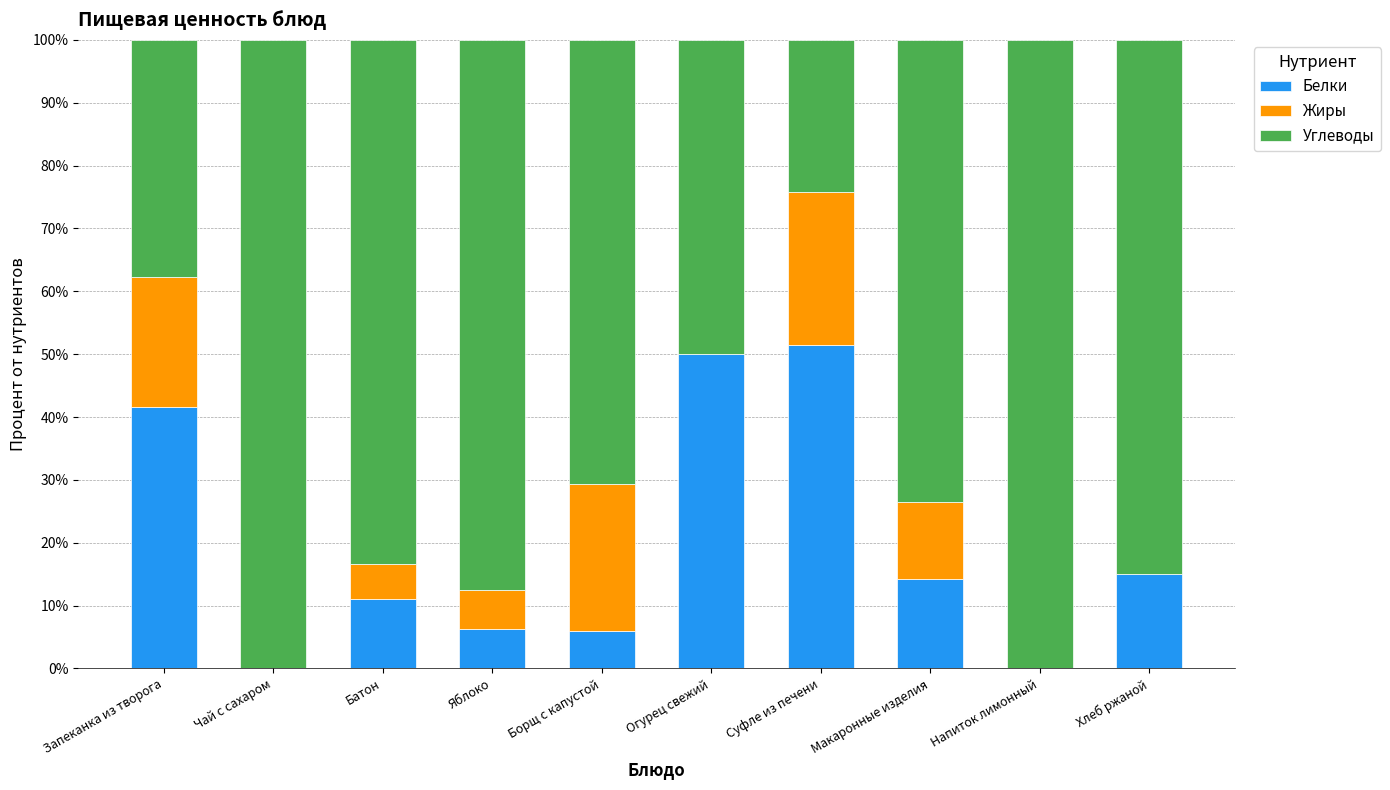

How many series are shown in this chart?

3